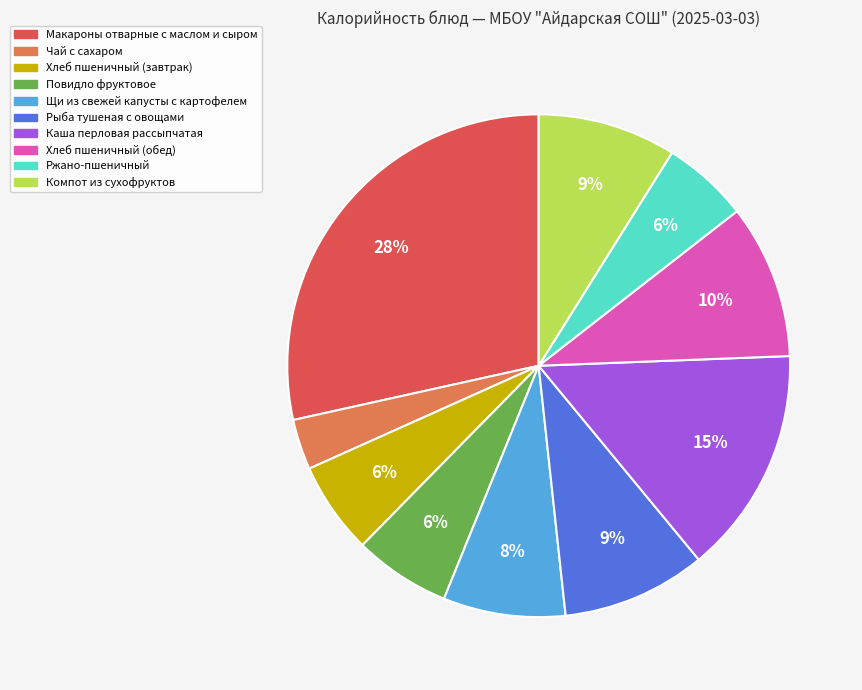

What is the ratio of the value at Рыба тушеная с овощами to the value at Повидло фруктовое?

1.5